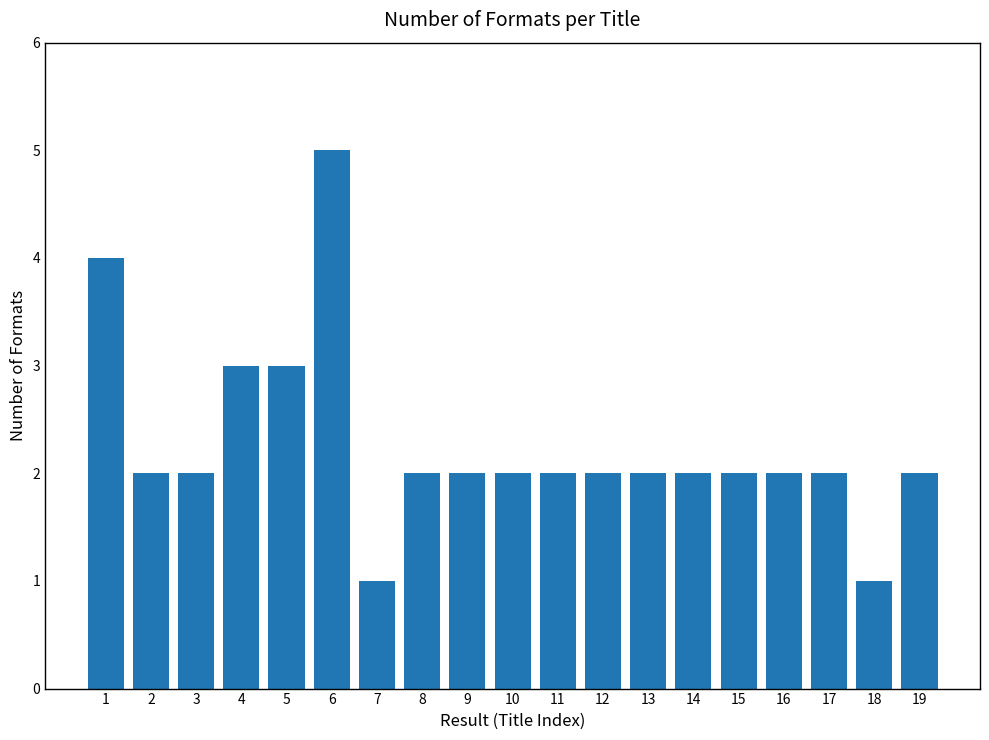

What is the sum of the values at 19 and 16?

4